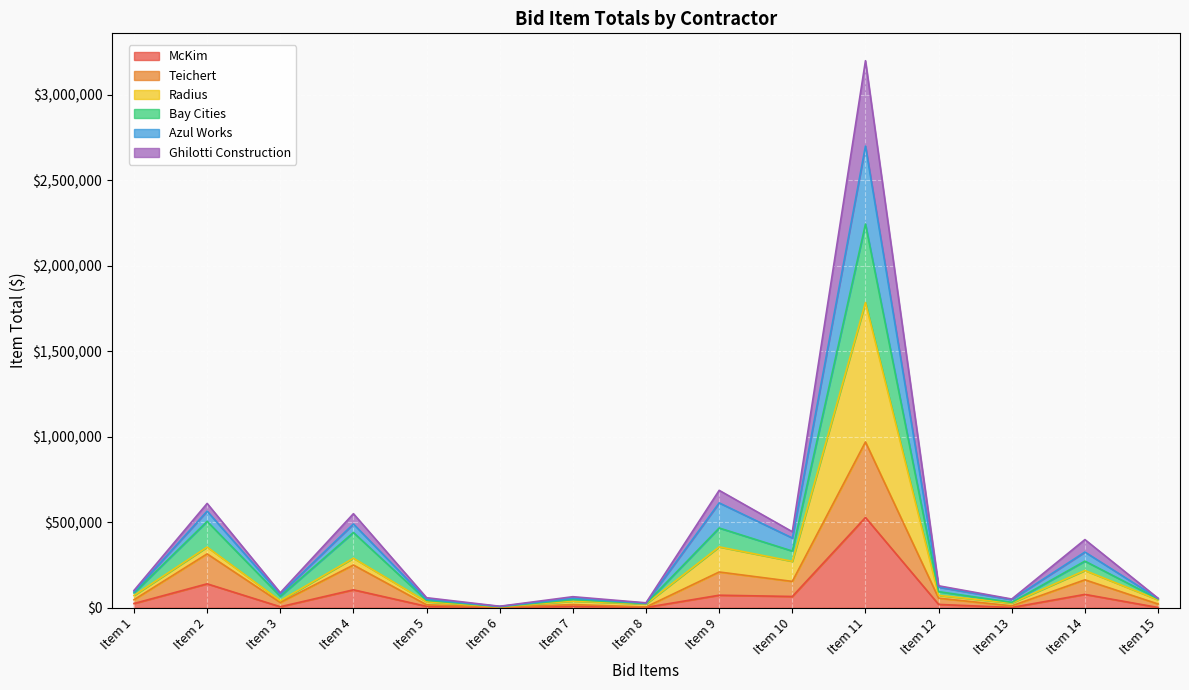

What is the maximum value for McKim?

527958.0